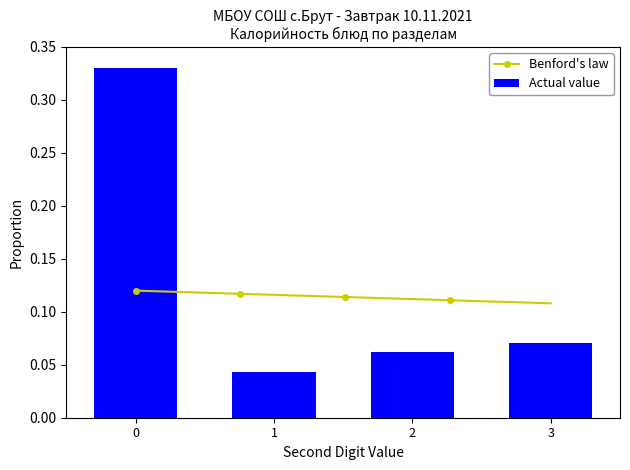

How many Actual value values are between 0 and 1?

4